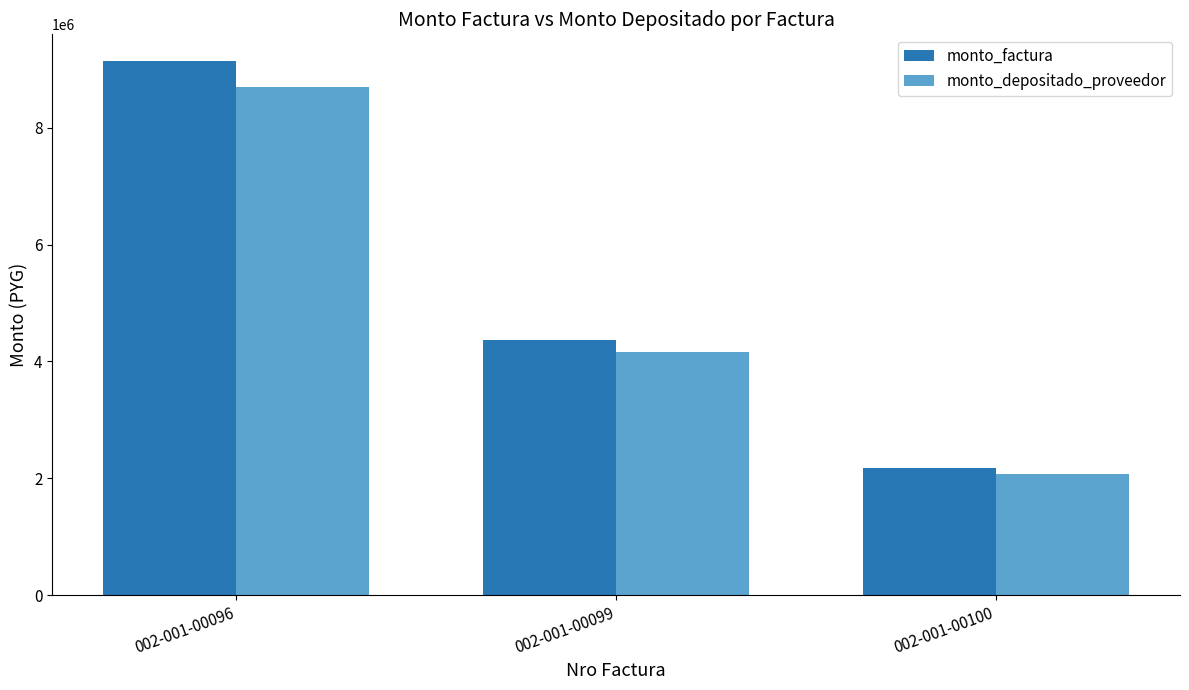

Reading left to right, list all the values displayed in this chart.

monto_factura: 002-001-00096=9140000	002-001-00099=4370000	002-001-00100=2173500
monto_depositado_proveedor: 002-001-00096=8691973	002-001-00099=4155790	002-001-00100=2066959